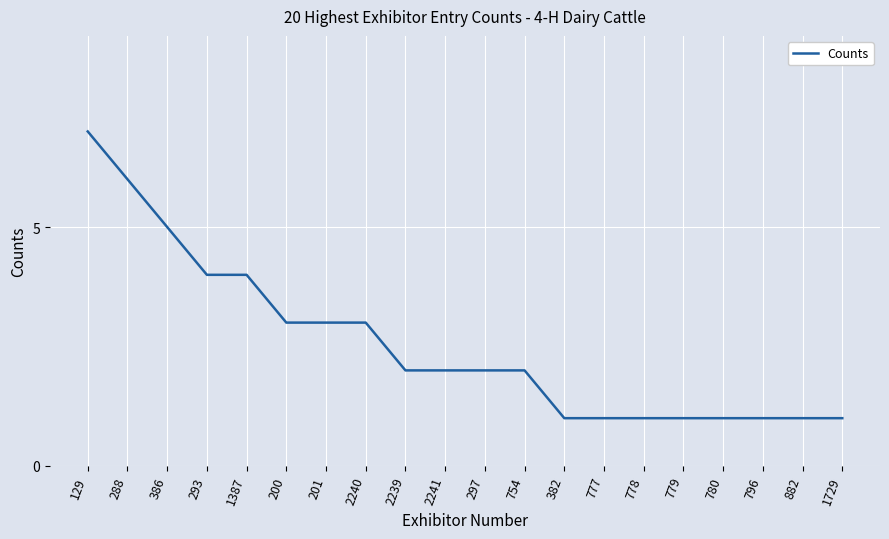

Is it true that the value at 129 is 7?

True